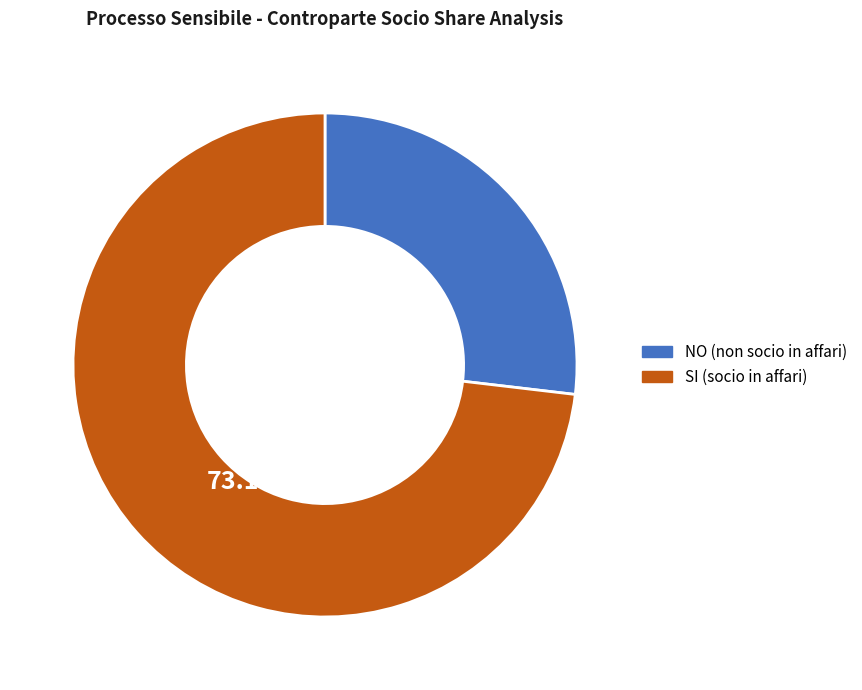

Is the sum of SI and NO greater than half?

Yes